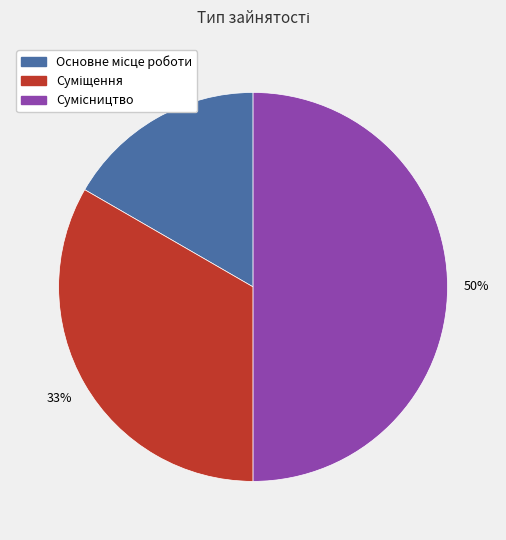

To the nearest percent, what is the difference between the largest and smallest slice percentages?

33%